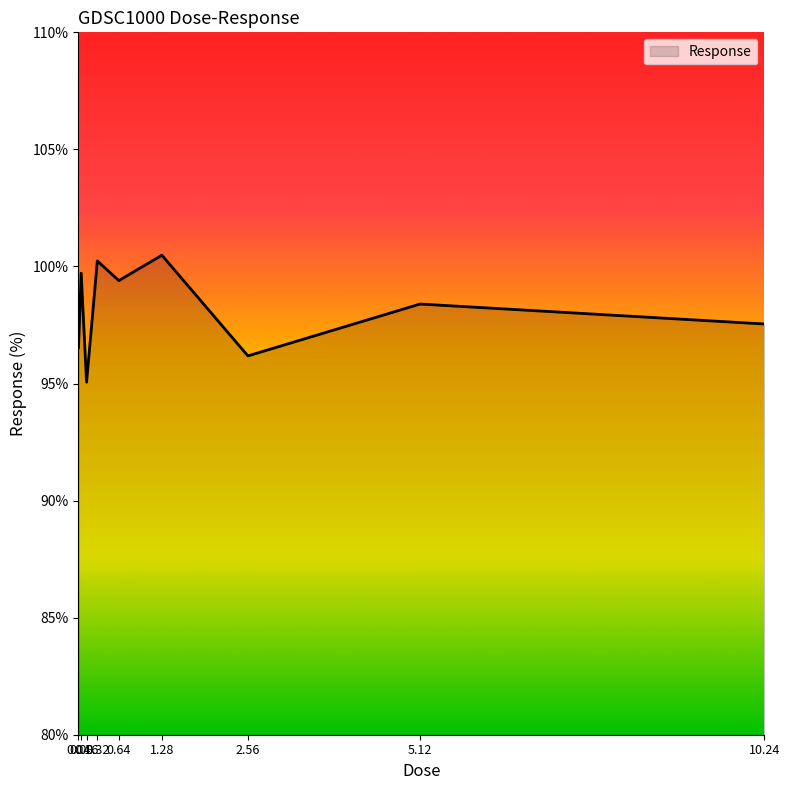

What is the approximate value at 0.32?

100.2